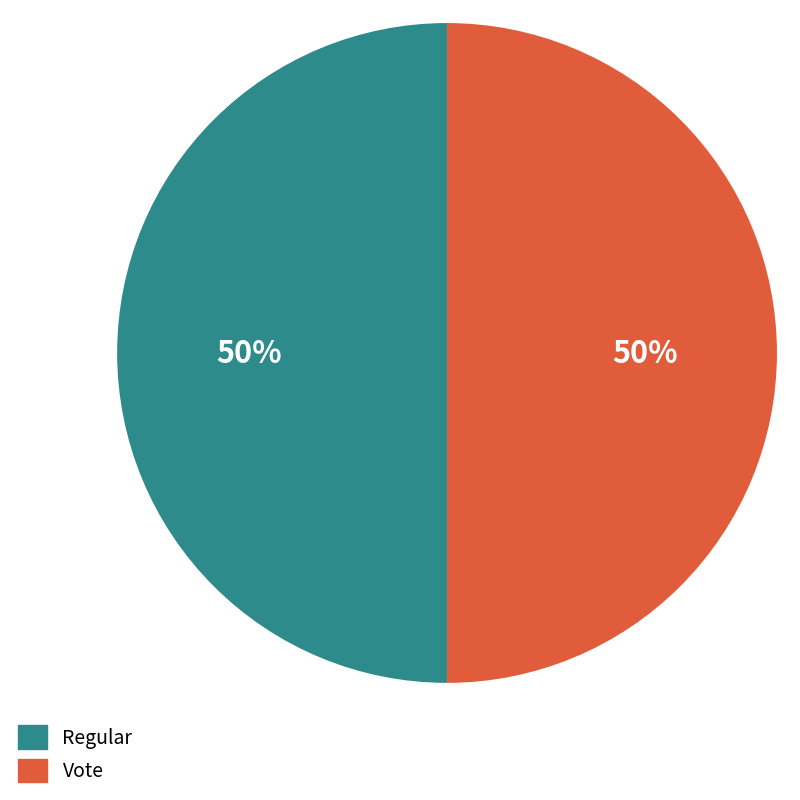

How many slices are in this pie chart?

2